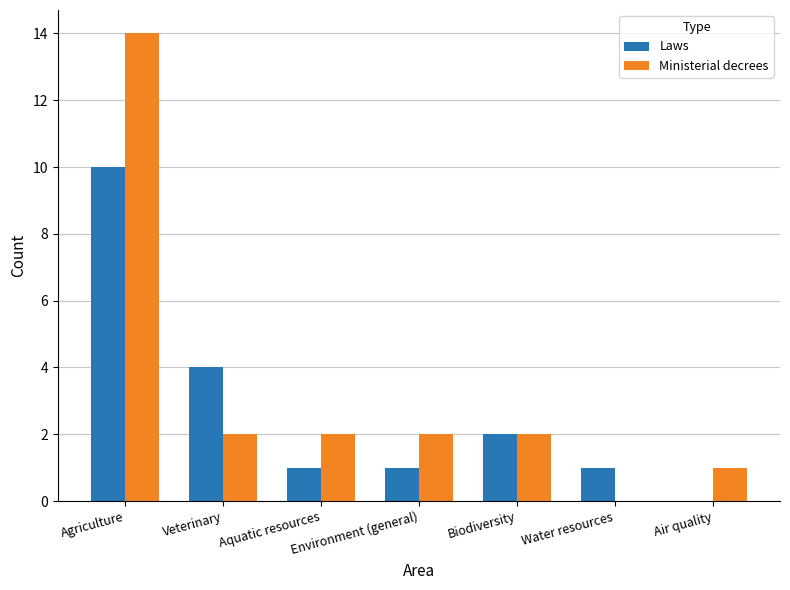

The value of Ministerial decrees at Environment (general) is 3. True or false?

False